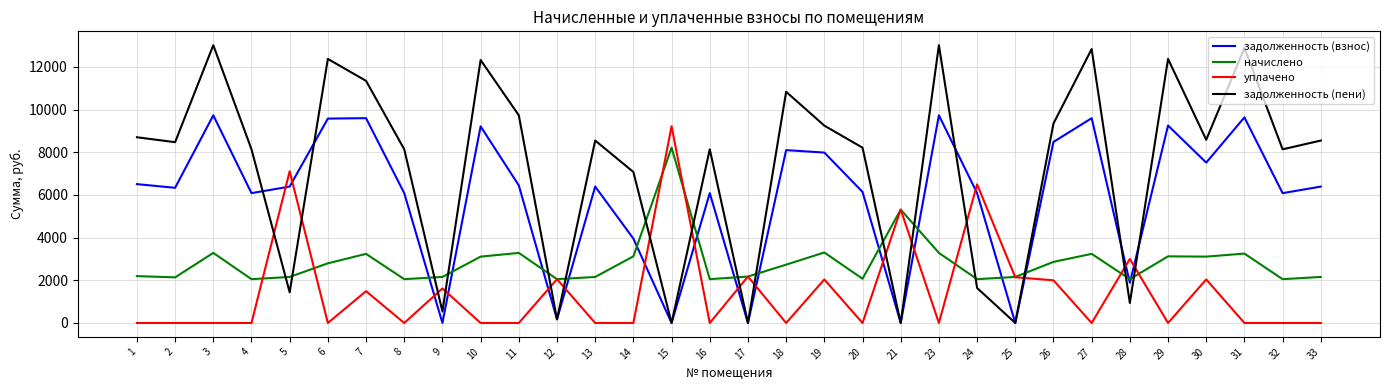

What are all the series names shown in the legend?

задолженность (взнос), начислено, уплачено, задолженность (пени)